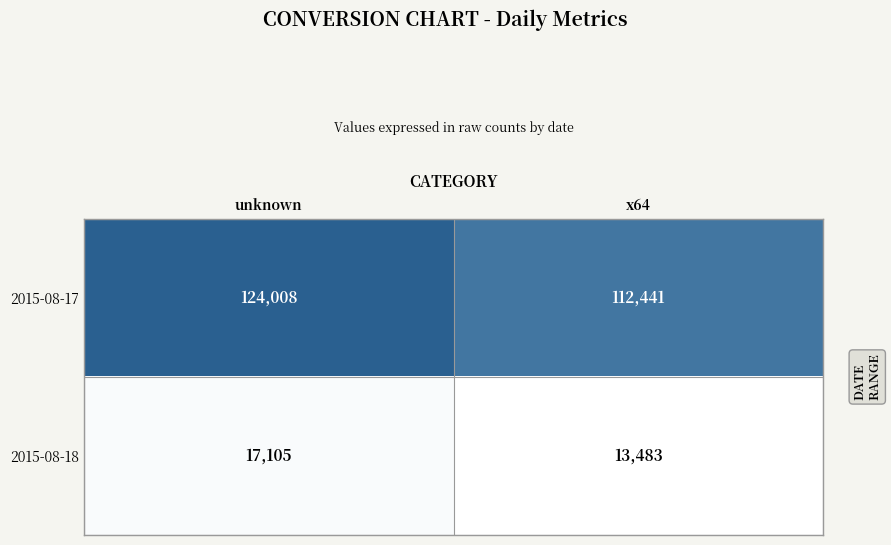

Is it true that 2015-08-17 equals 112441 at x64?

True